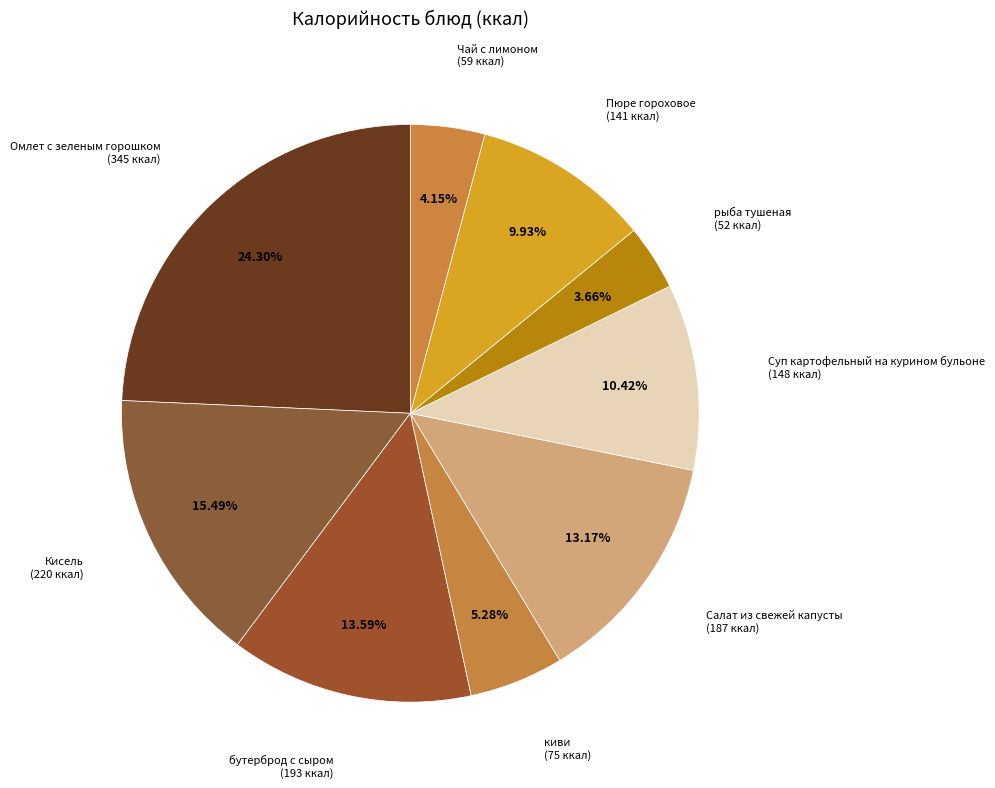

To the nearest percent, what is the average slice percentage?

11%